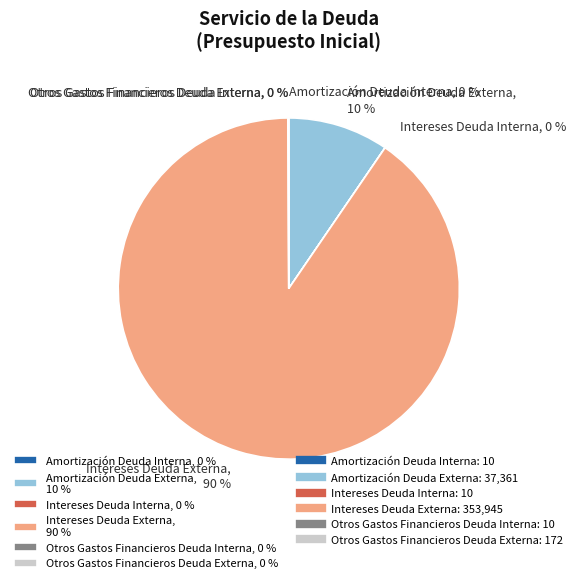

Combined, do Amortización Deuda Externa, 10 % and Intereses Deuda Externa, 90 % account for over 50%?

Yes